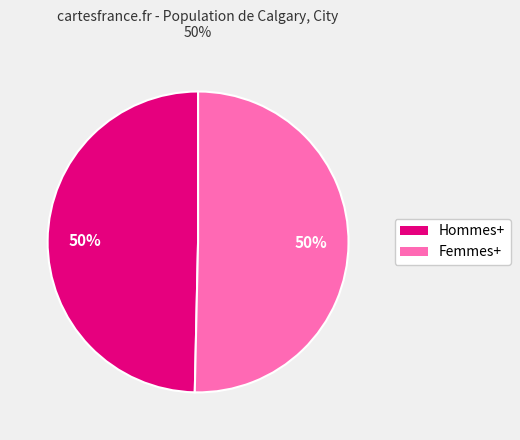

To the nearest percent, what is the combined percentage of Femmes+ and Hommes+?

100%